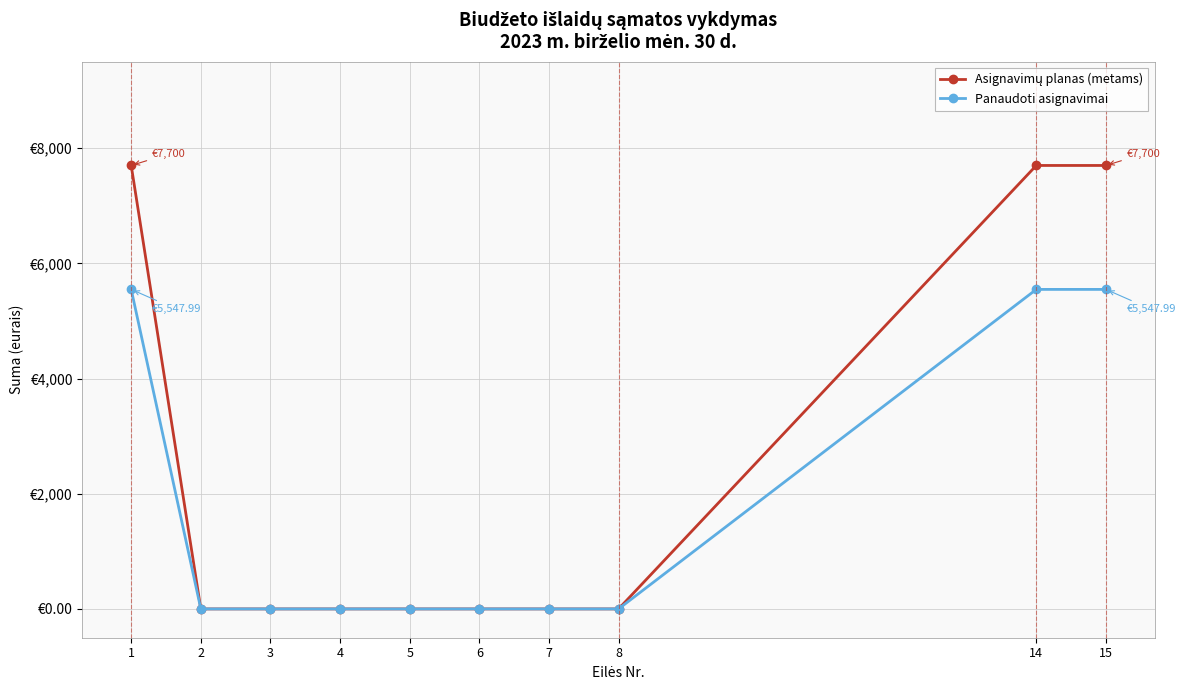

True or false: Panaudoti asignavimai and Asignavimų planas (metams) cross at least once.

False